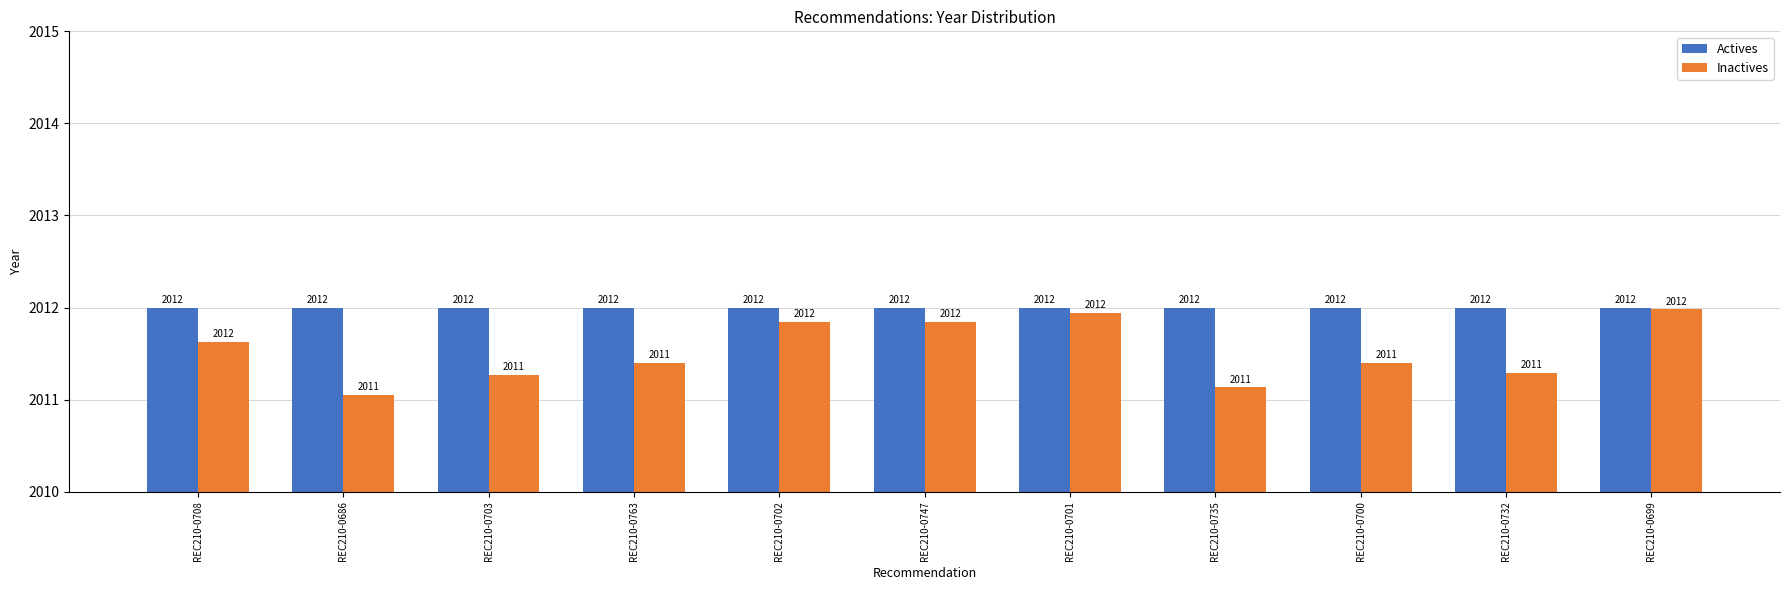

List the series in order of their overall mean, lowest first.

Inactives, Actives